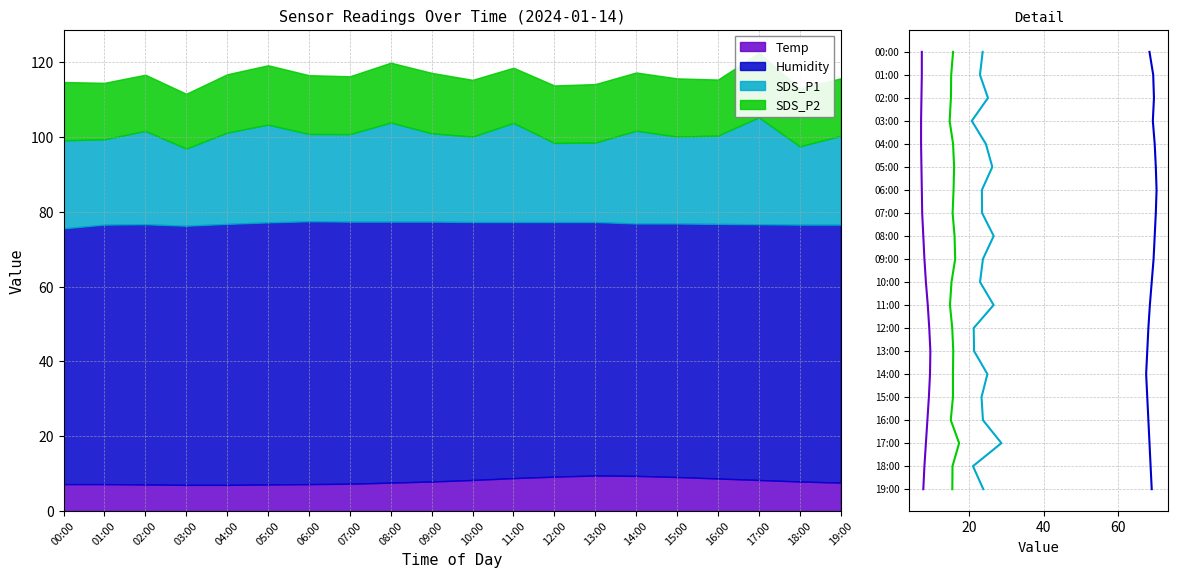

The Temp series shows 8 at 12:00. True or false?

False